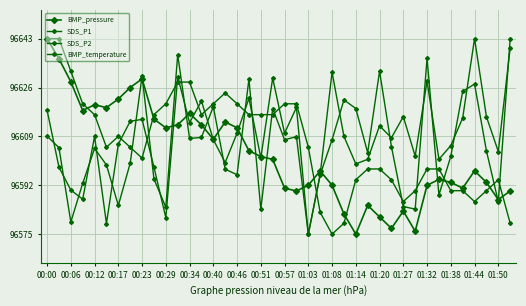

What is the highest value of the SDS_P2 series?

96643.0